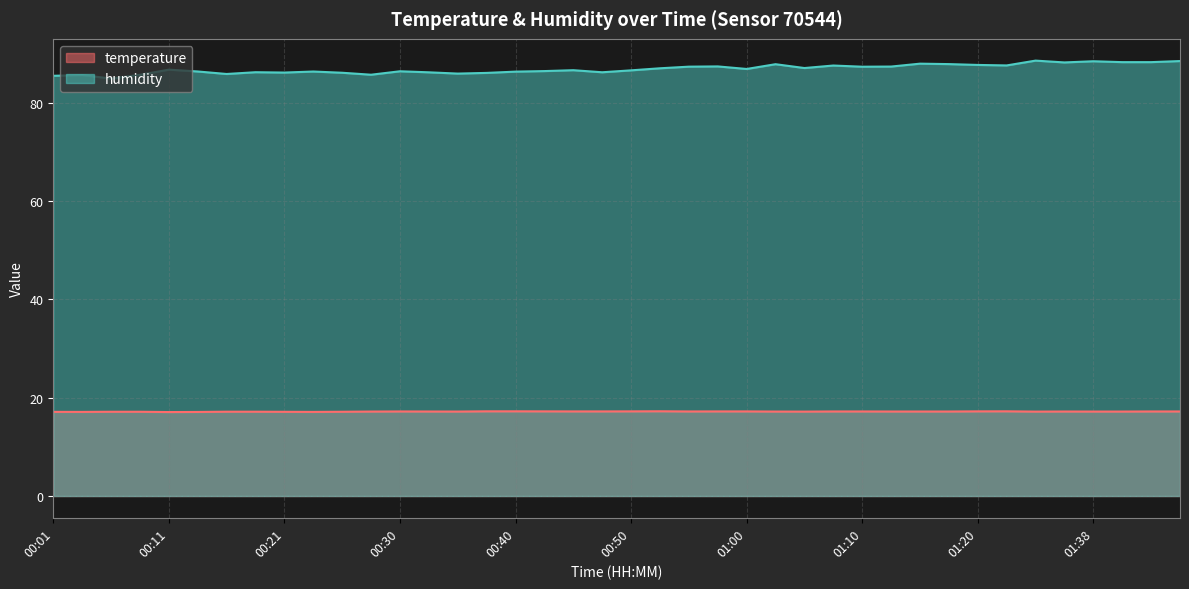

Which has a higher value, 01:10 or 00:01?

01:10